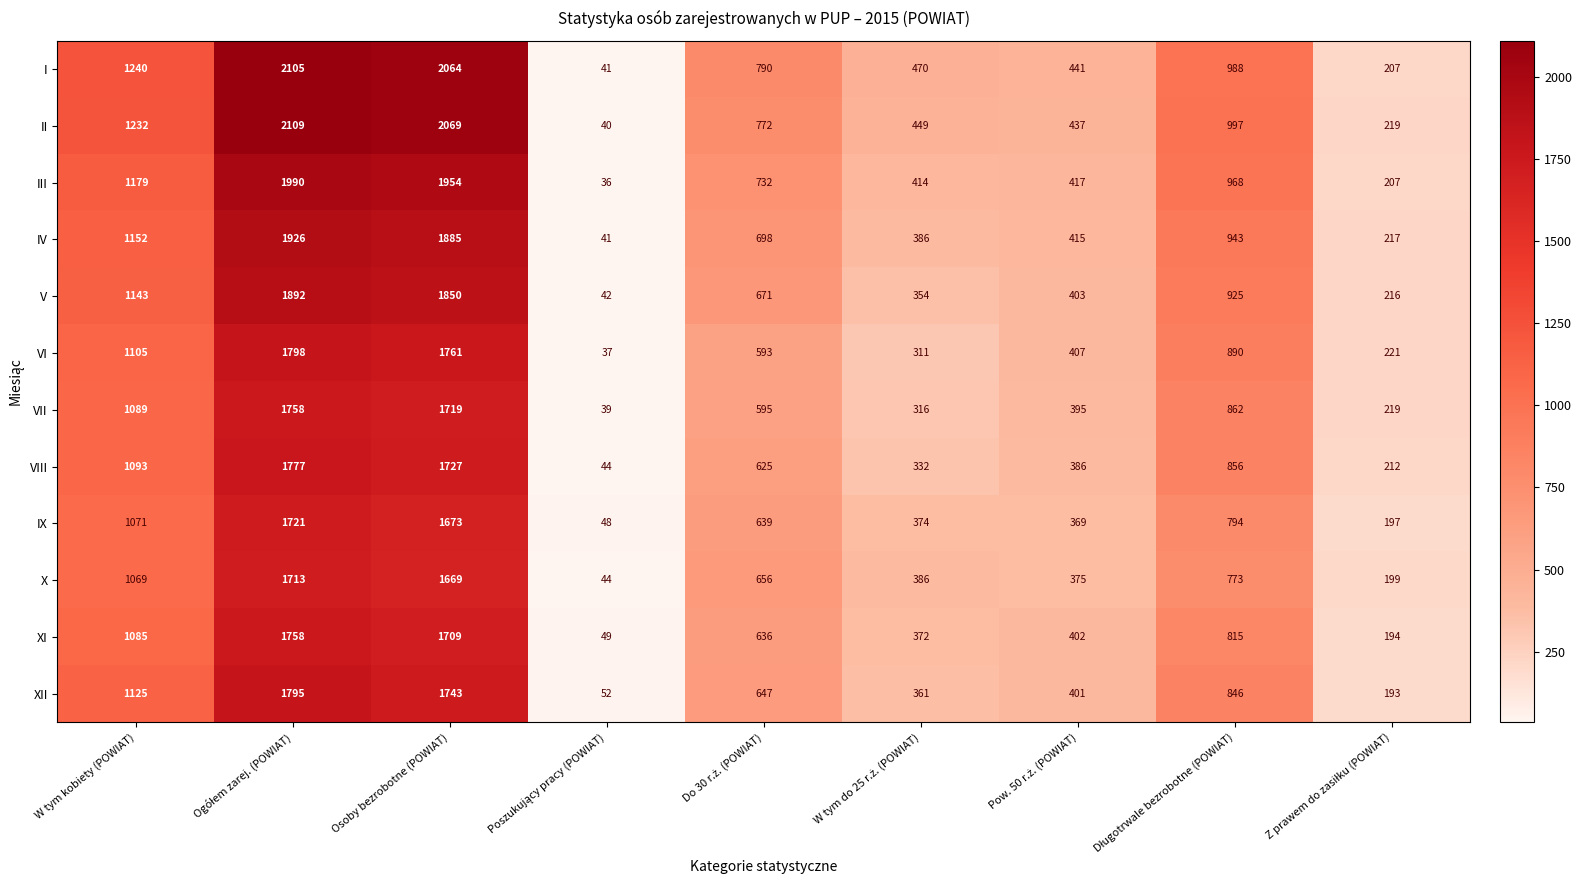

What is the smallest value displayed?

36